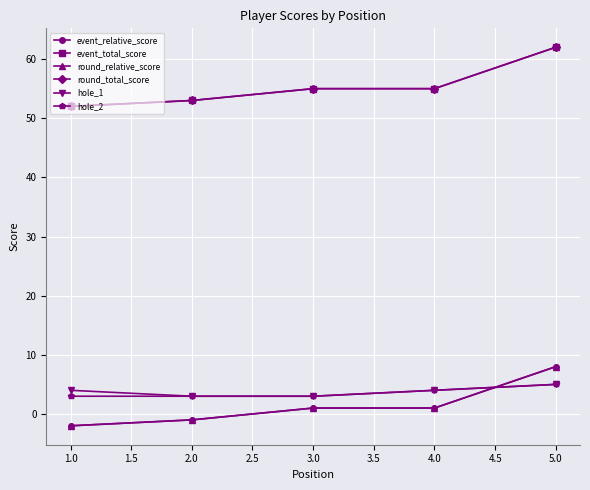

True or false: event_total_score and hole_1 intersect in this chart.

False